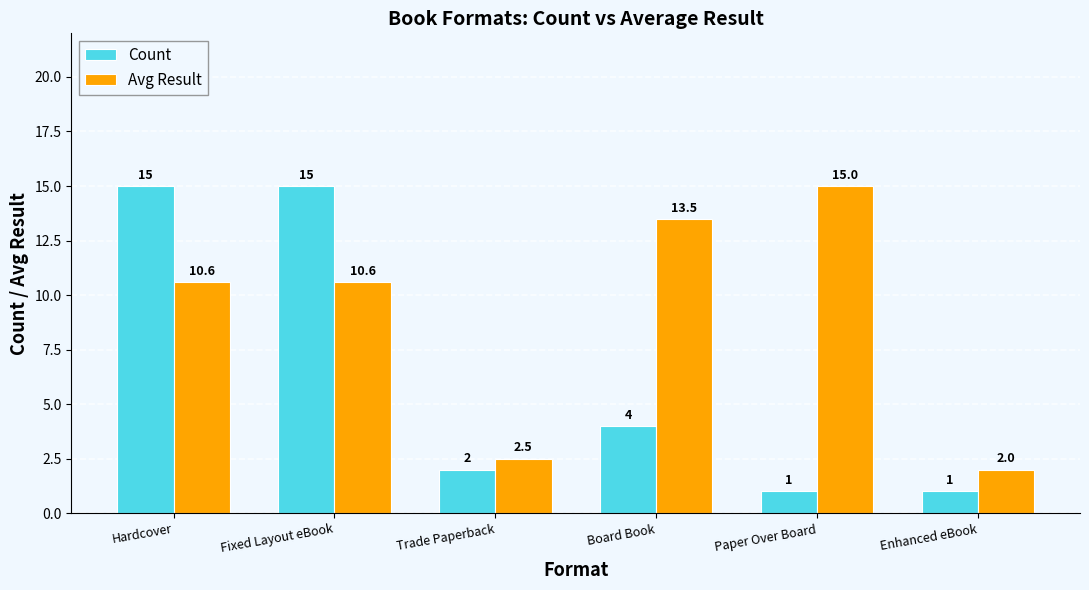

What is the highest value of the Count series?

15.0